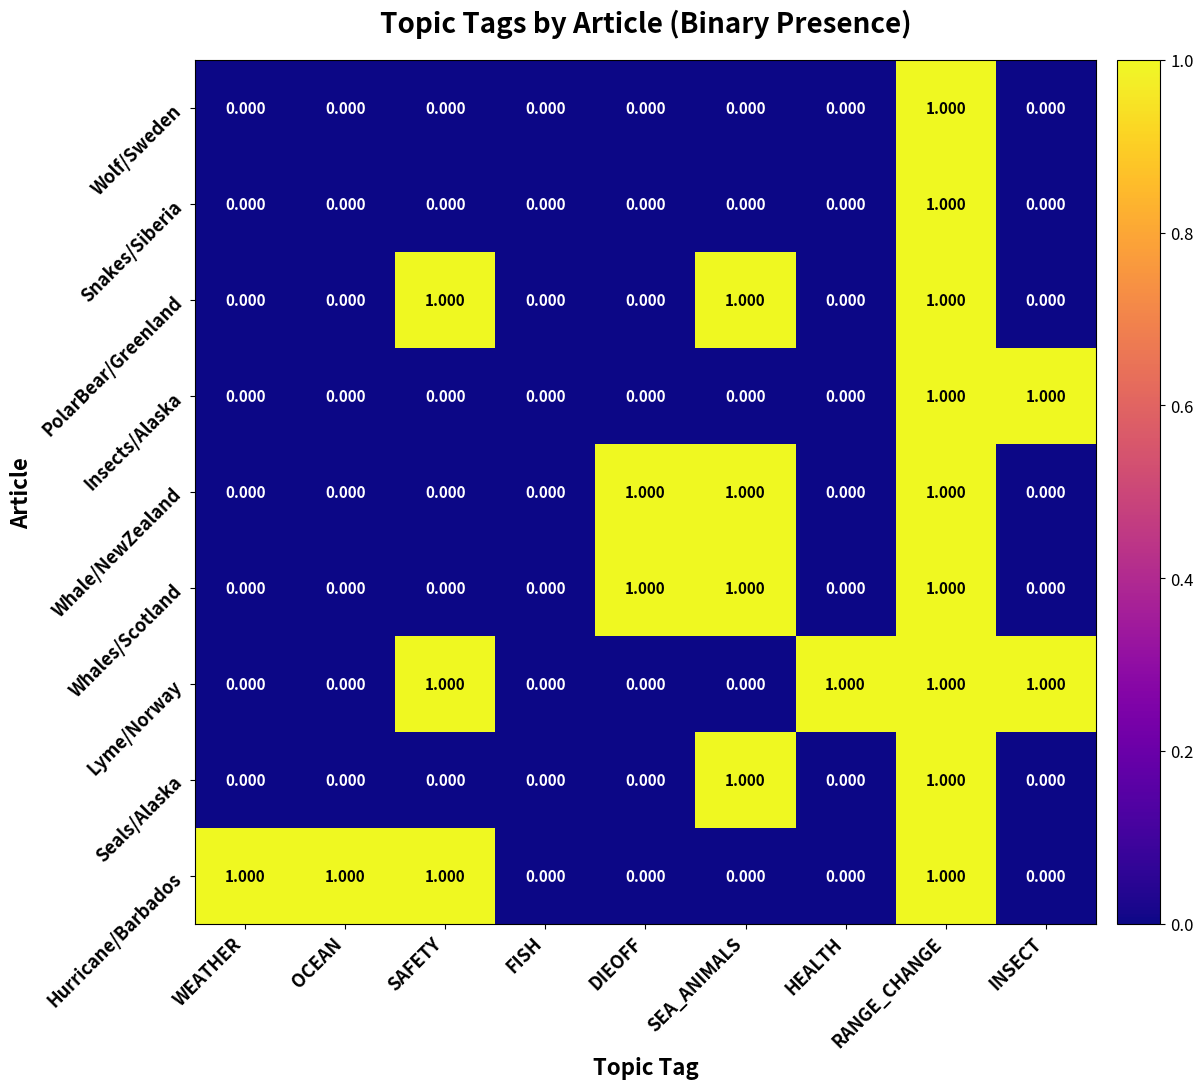

At which category is the sum across all series the highest?

RANGE_CHANGE